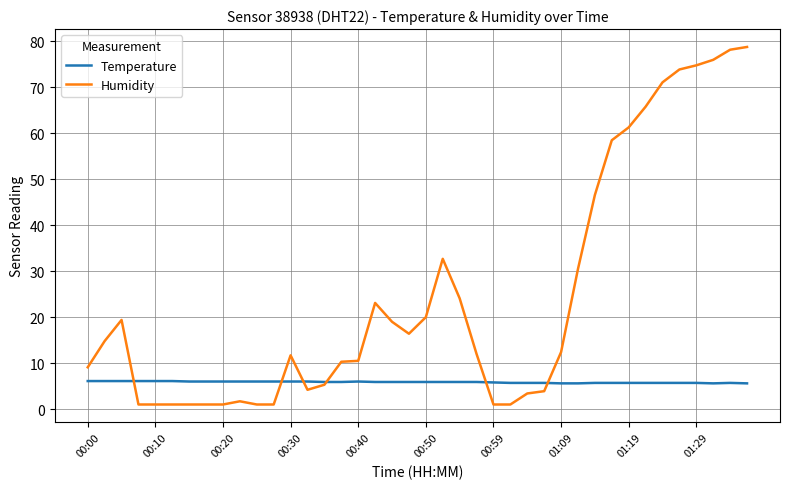

How many distinct data groups are displayed?

2